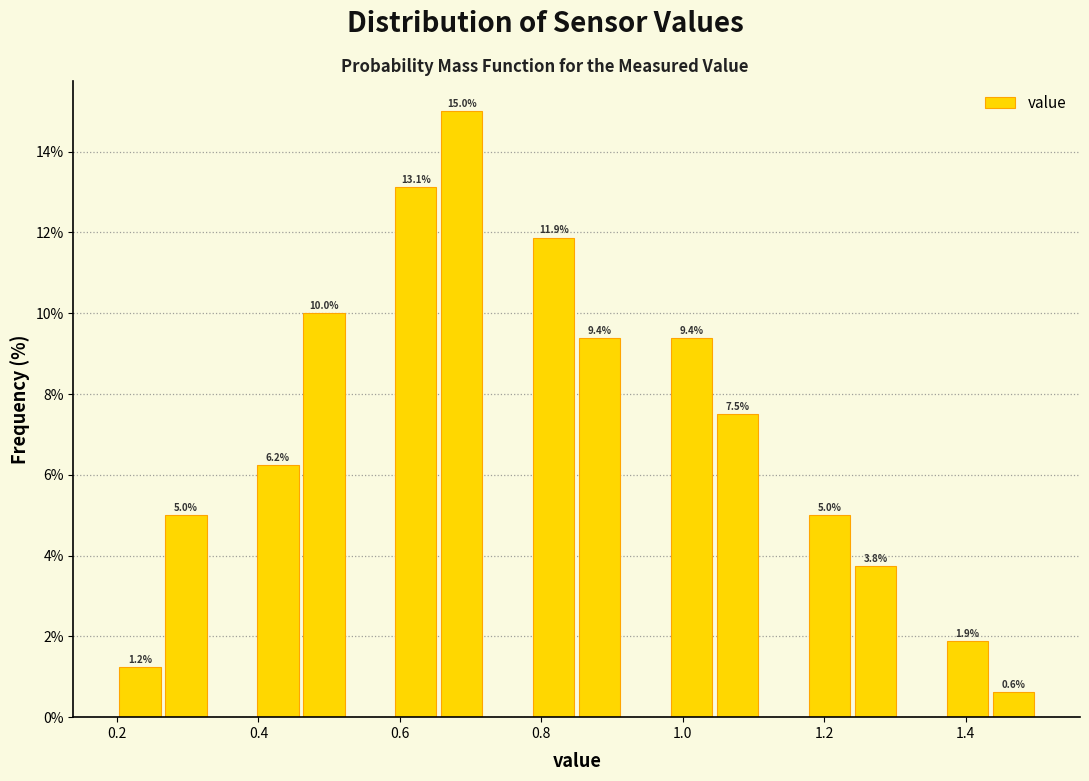

Read against the x-axis, roughly where is the centre of the tallest bar?

0.68